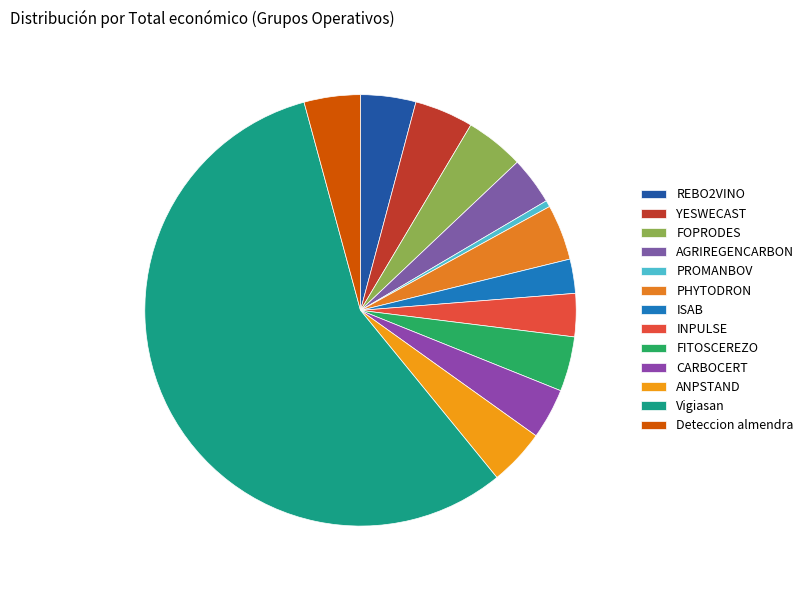

Which category has the biggest portion of the pie?

Vigiasan